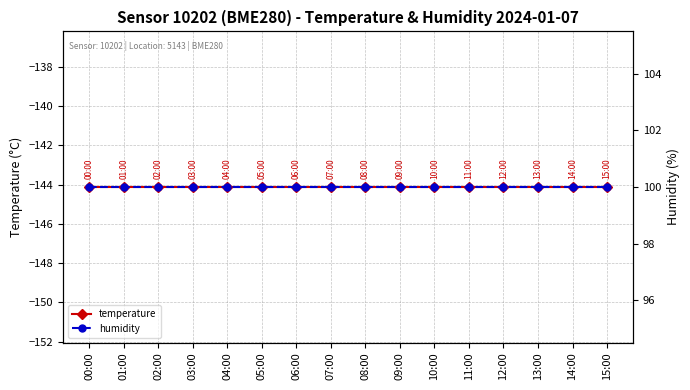

Reading left to right, transcribe all the data shown in this chart.

temperature: -144.1	-144.1	-144.1	-144.1	-144.1	-144.1	-144.1	-144.1	-144.1	-144.1	-144.1	-144.1	-144.1	-144.1	-144.1	-144.1
humidity: 100.0	100.0	100.0	100.0	100.0	100.0	100.0	100.0	100.0	100.0	100.0	100.0	100.0	100.0	100.0	100.0